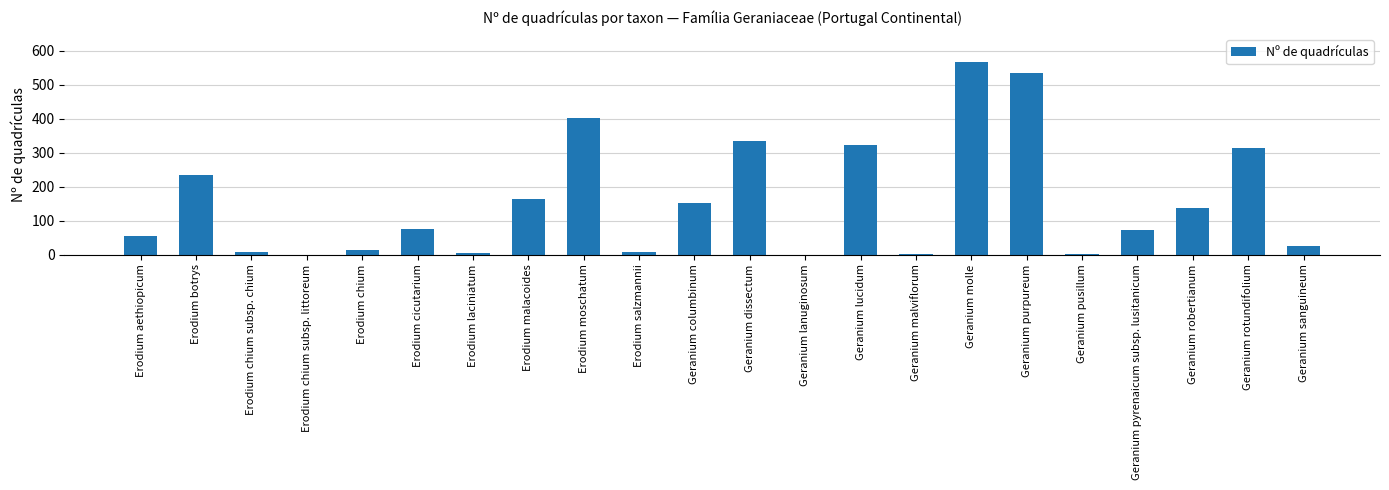

What is the approximate value at Erodium botrys, to the nearest 100?

200